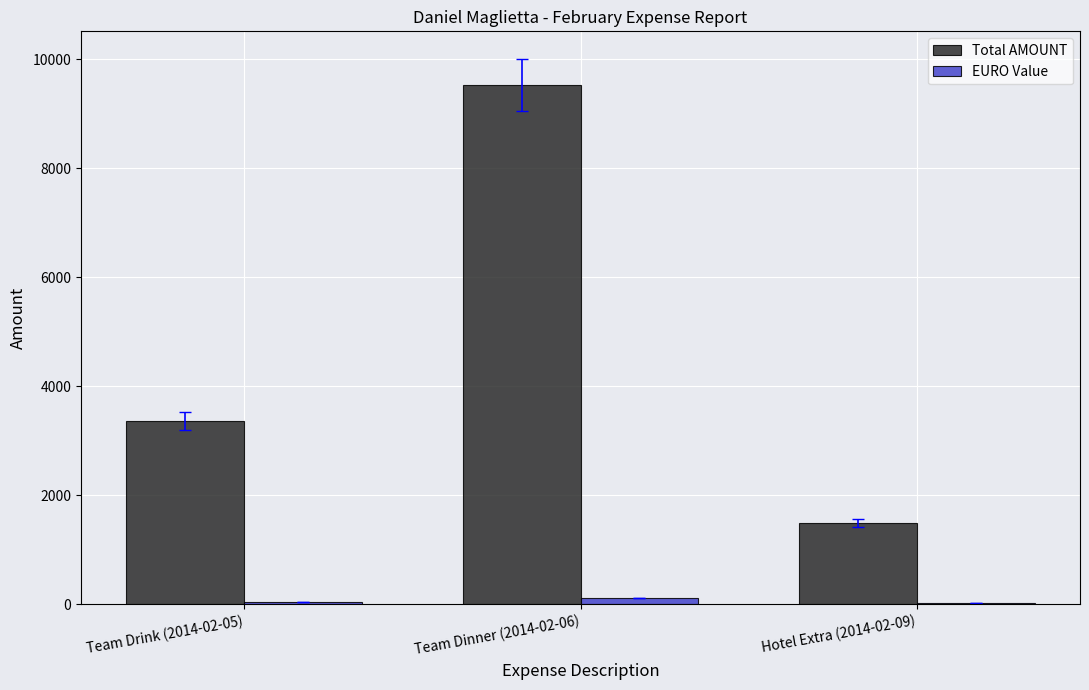

What is the maximum value shown in the chart?

9533.1